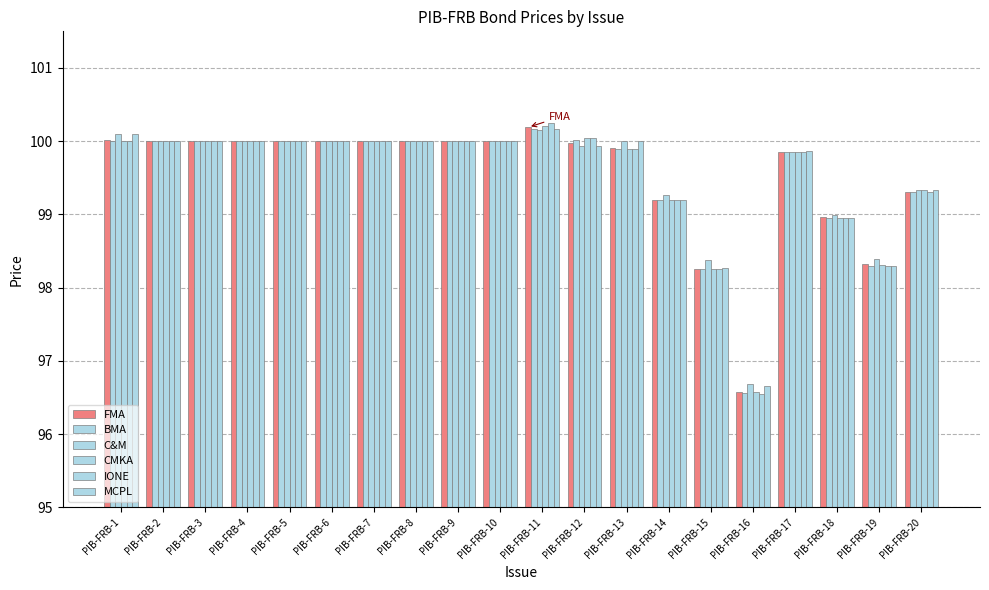

At which label does C&M reach its peak?

PIB-FRB-11